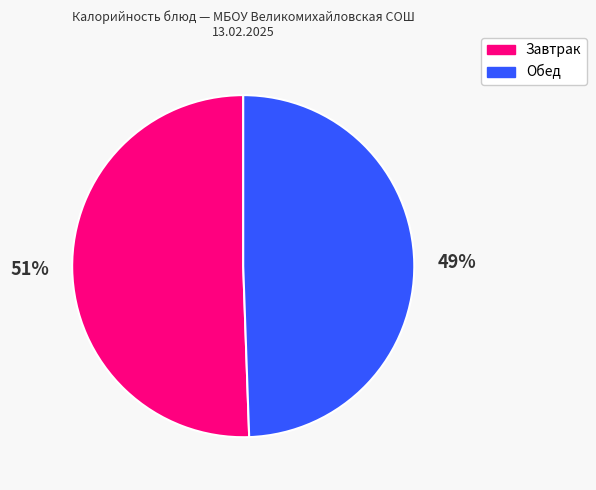

Is there a majority slice in this chart?

Yes